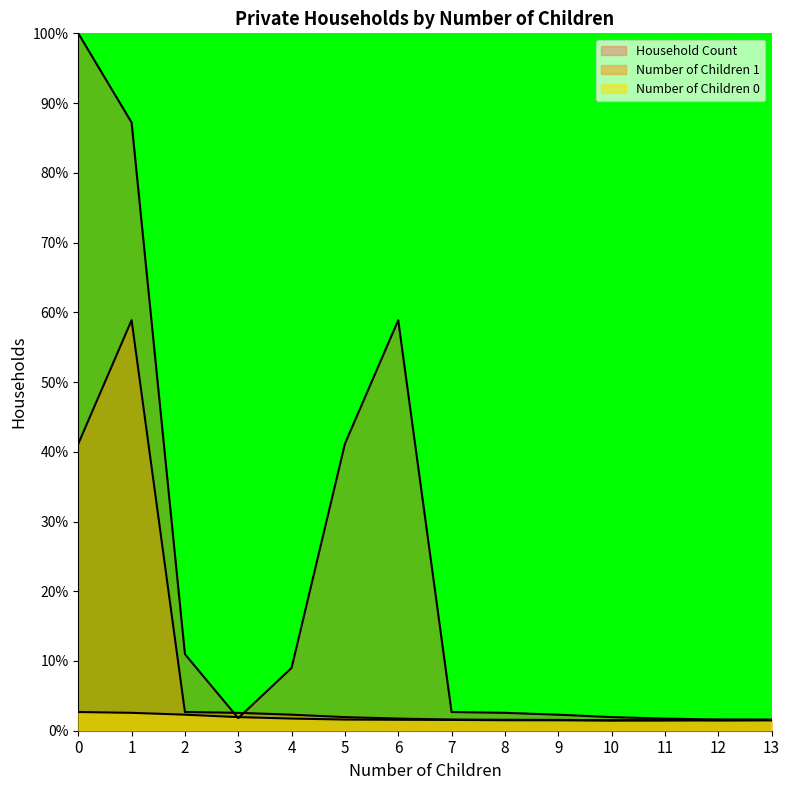

What are all the series names shown in the legend?

Number of Children 0, Number of Children 1, Household Count